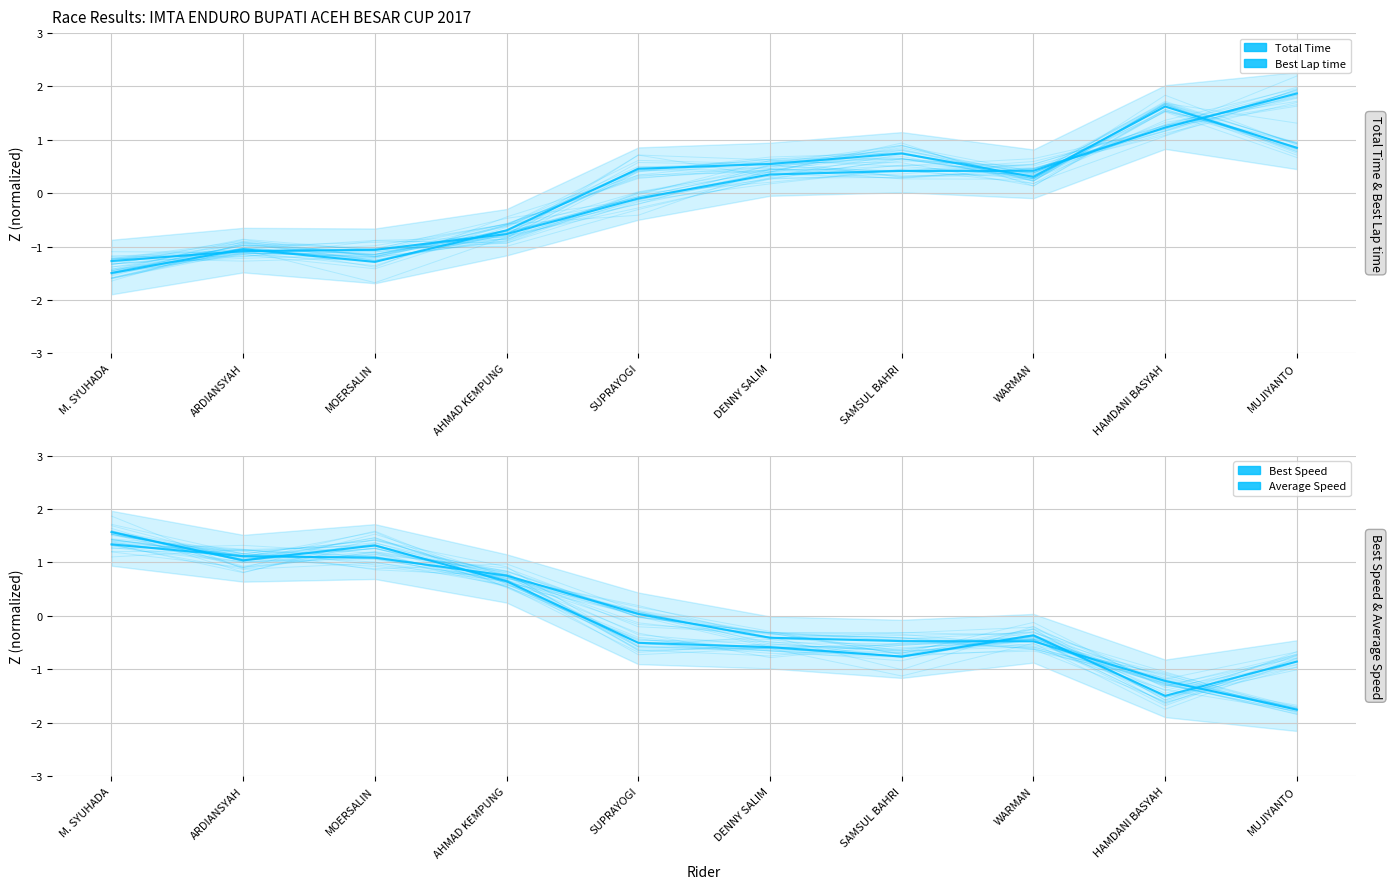

Count the number of data series in this chart.

4